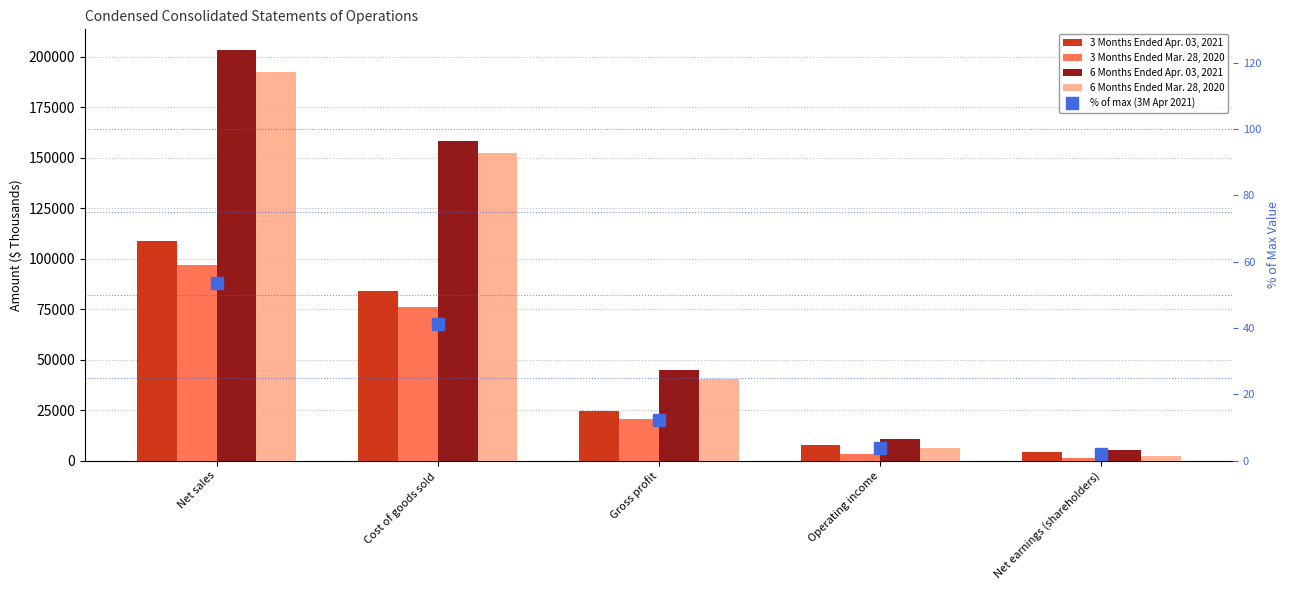

Is the value of 3 Months Ended Mar. 28, 2020 at Operating income greater than the value of 6 Months Ended Mar. 28, 2020 at Cost of goods sold?

No